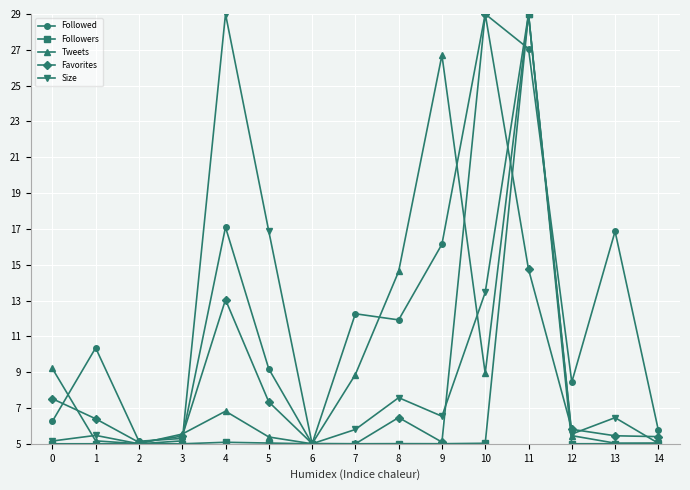

What is the average value of the Followed series?

12.4